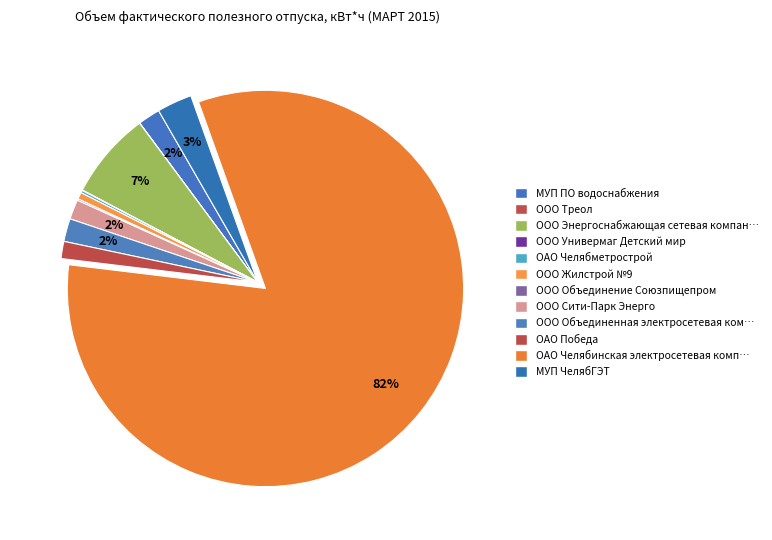

To the nearest percent, what is the difference between the largest and smallest slice percentages?

82%